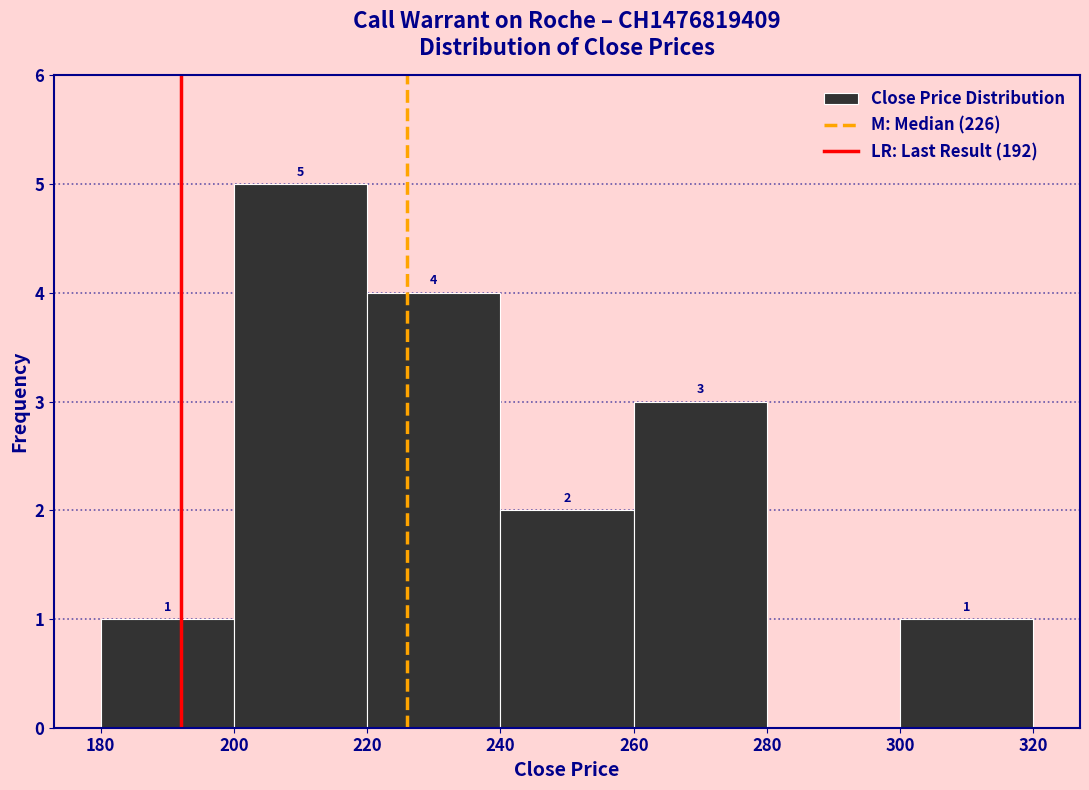

Over which range of the x-axis is the bar tallest?

200 to 220